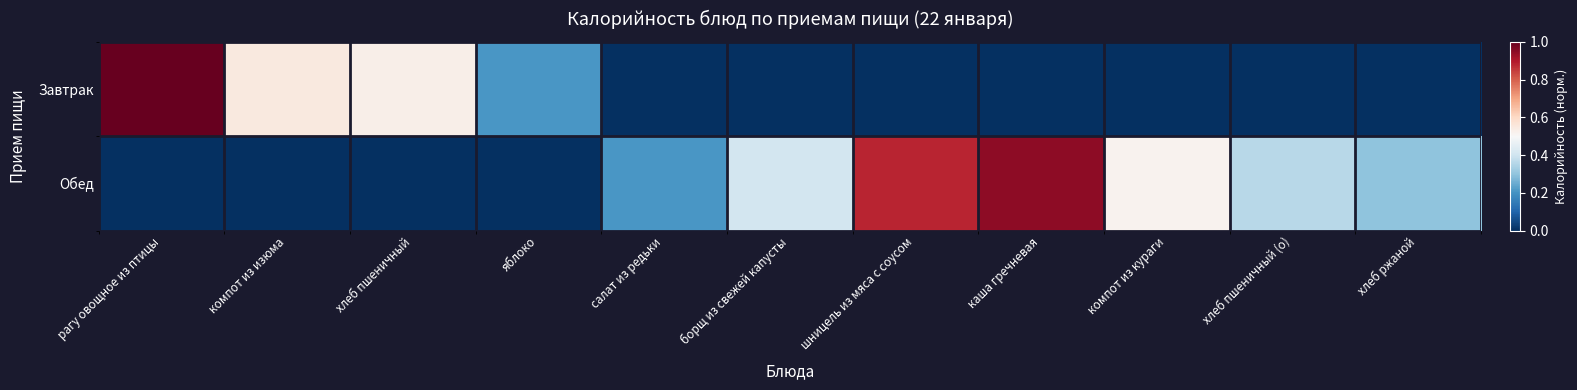

Reading left to right, transcribe all the data shown in this chart.

Завтрак: рагу овощное из птицы=1.0	компот из изюма=0.5	хлеб пшеничный=0.5	яблоко=0.2	салат из редьки=0.0	борщ из свежей капусты=0.0	шницель из мяса с соусом=0.0	каша гречневая=0.0	компот из кураги=0.0	хлеб пшеничный (о)=0.0	хлеб ржаной=0.0
Обед: рагу овощное из птицы=0.0	компот из изюма=0.0	хлеб пшеничный=0.0	яблоко=0.0	салат из редьки=0.2	борщ из свежей капусты=0.4	шницель из мяса с соусом=0.9	каша гречневая=0.9	компот из кураги=0.5	хлеб пшеничный (о)=0.4	хлеб ржаной=0.3